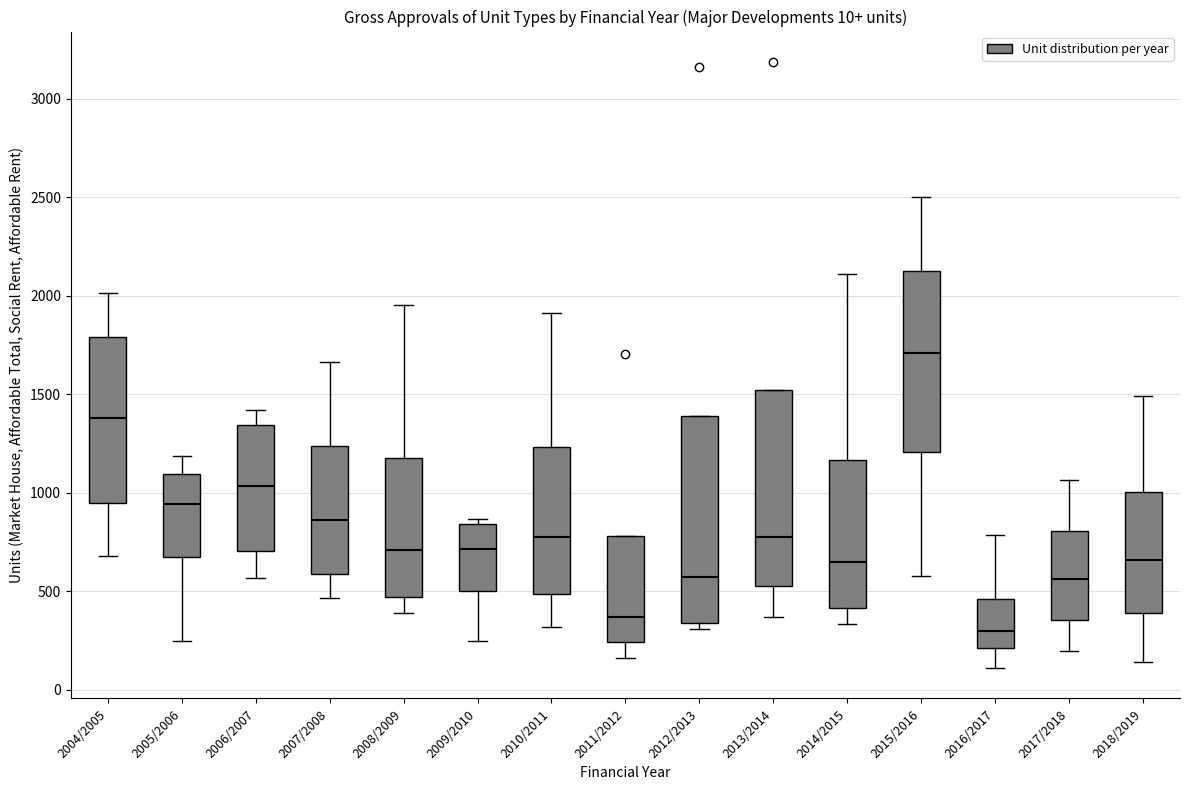

Which box's median line is the highest?

2015/2016